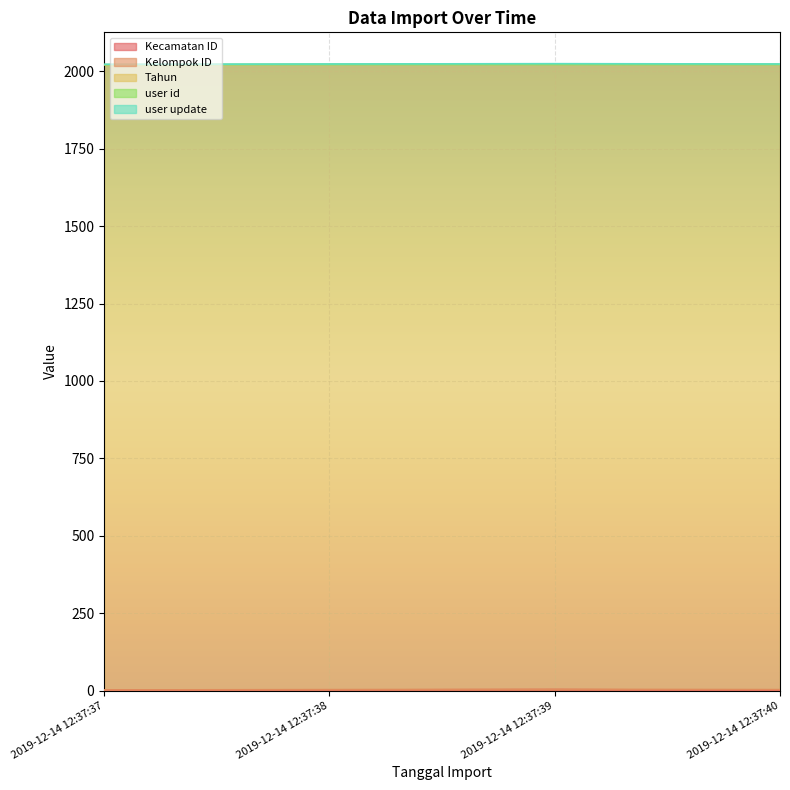

What is the sum of all Tahun values?

8076